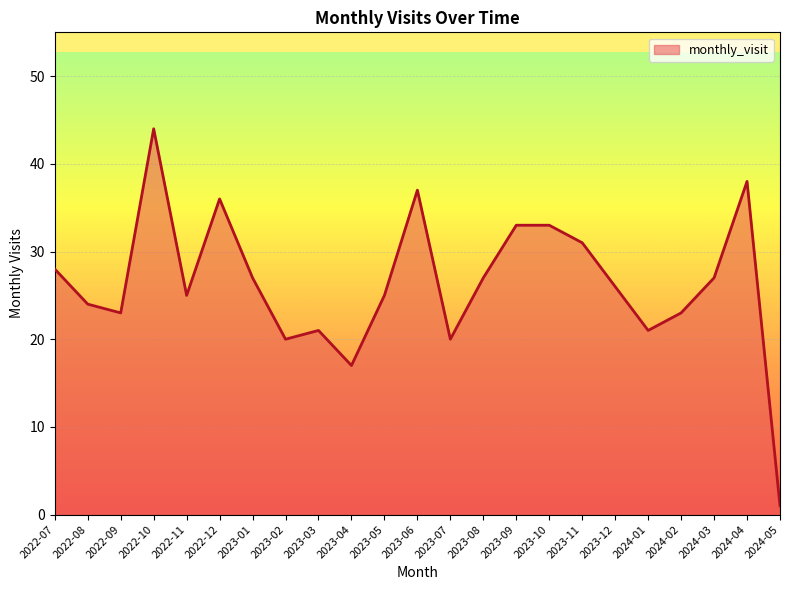

How many lines are shown in the chart?

1